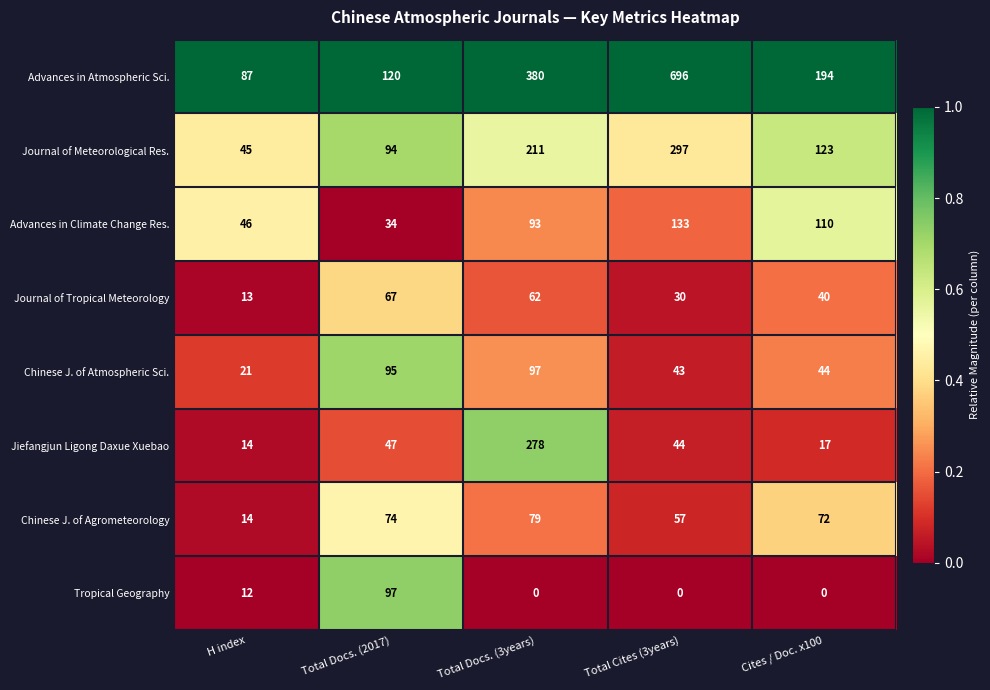

Where is Tropical Geography nearest to the value 48?

H index